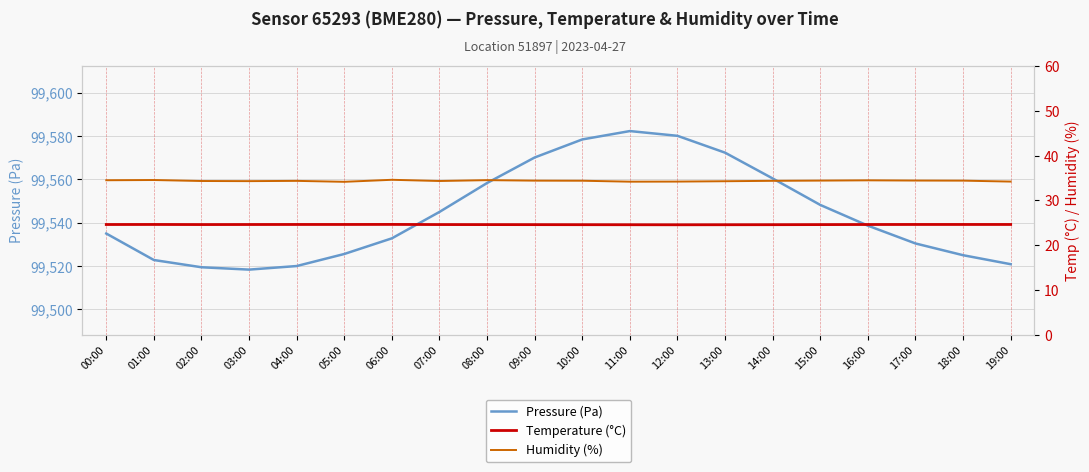

What is the label of the 11th point from the left?

10:00